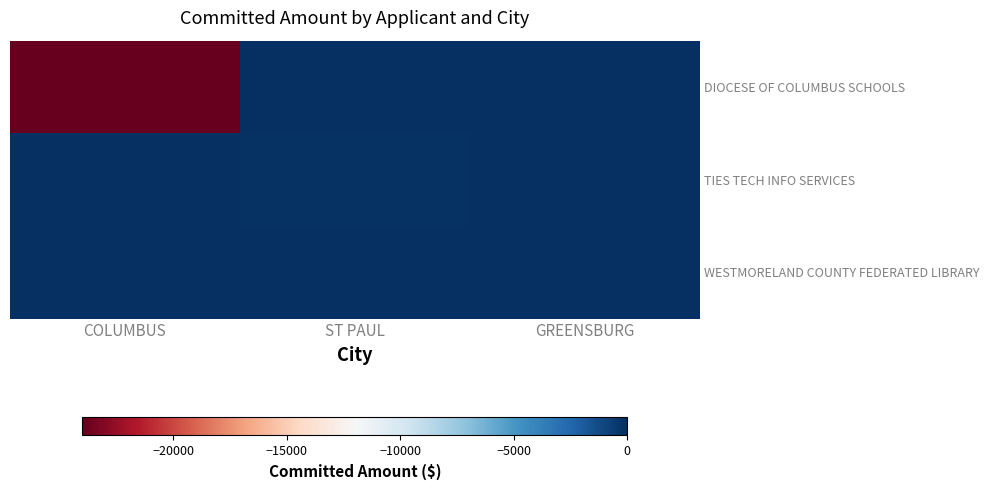

Reading left to right, list all the values displayed in this chart.

DIOCESE OF COLUMBUS SCHOOLS: COLUMBUS=-24007.2	ST PAUL=0.0	GREENSBURG=0.0
TIES TECH INFO SERVICES: COLUMBUS=0.0	ST PAUL=-118.1	GREENSBURG=0.0
WESTMORELAND COUNTY FEDERATED LIBRARY: COLUMBUS=0.0	ST PAUL=0.0	GREENSBURG=0.0